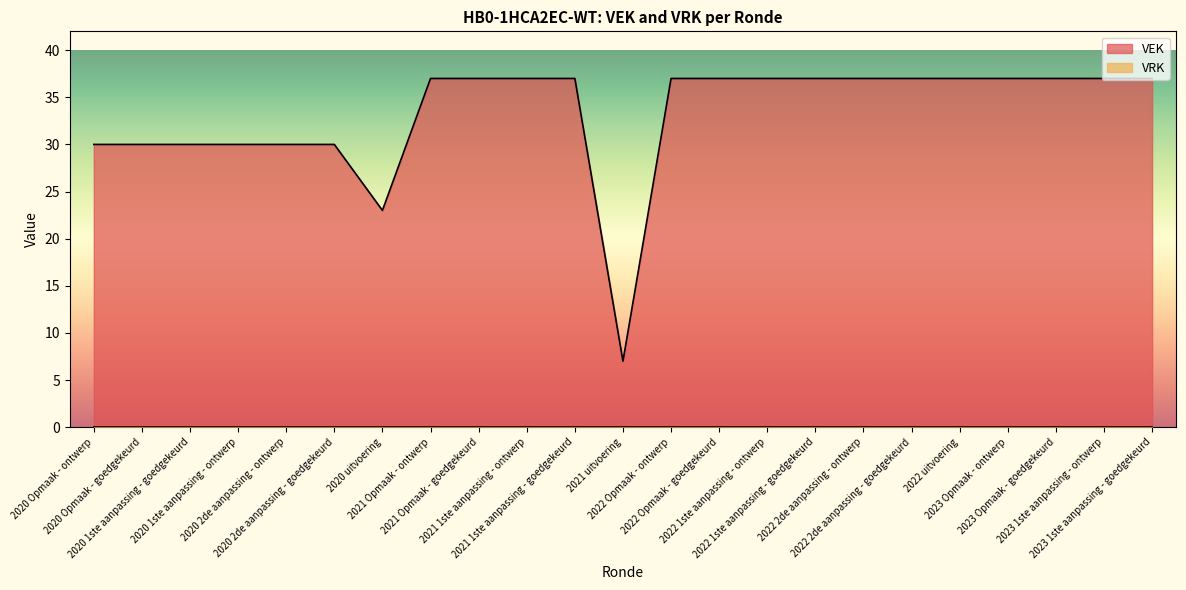

How many values are below 37?

8